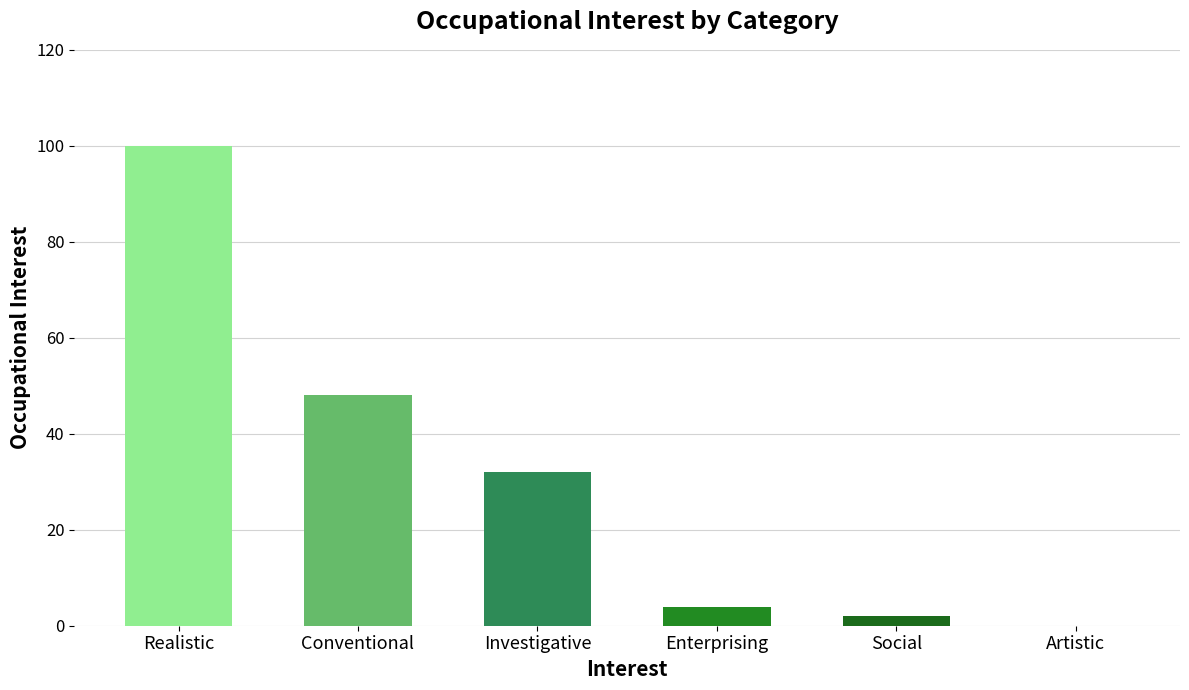

At which label is the value closest to 50?

Conventional